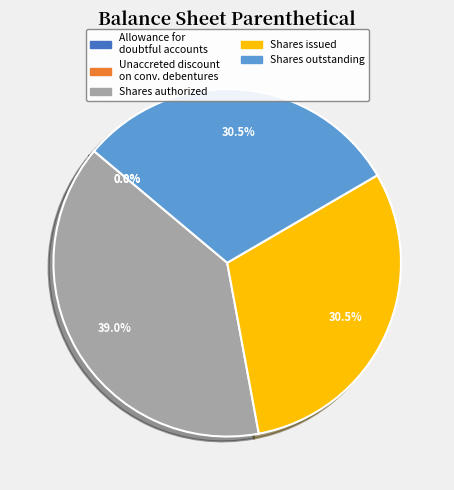

Is there any slice that represents more than half of the pie?

No